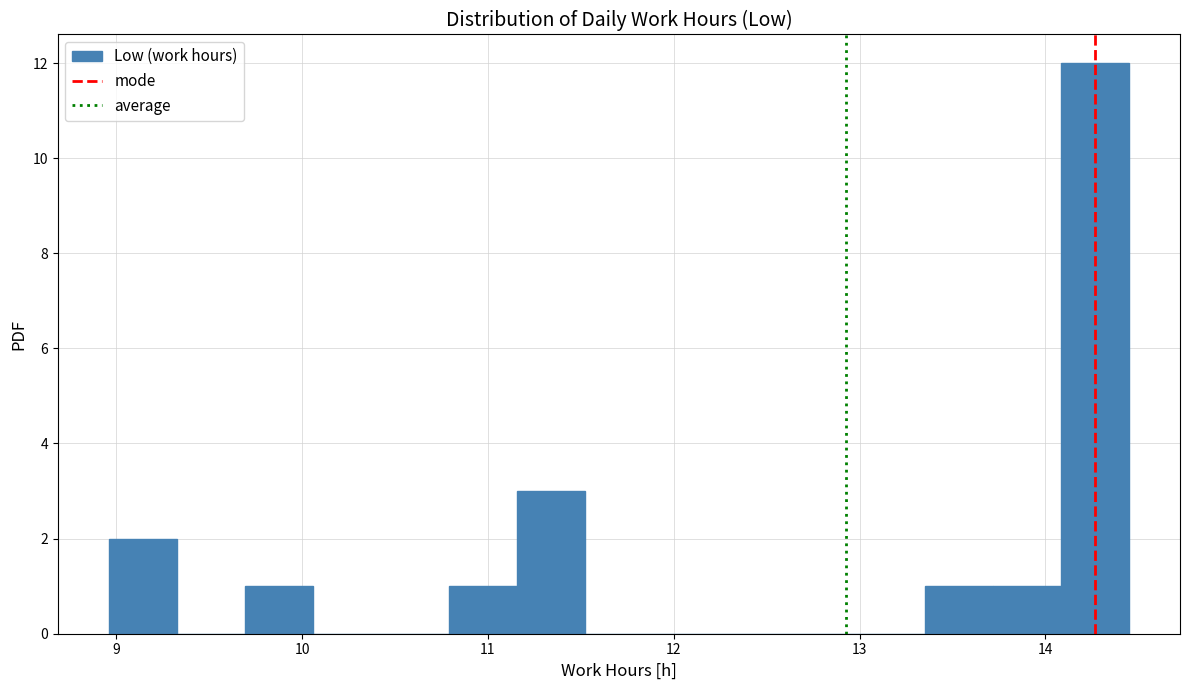

Around what value on the x-axis is the tallest bar? Give the approximate position of its centre, as read against the axis.

14.3